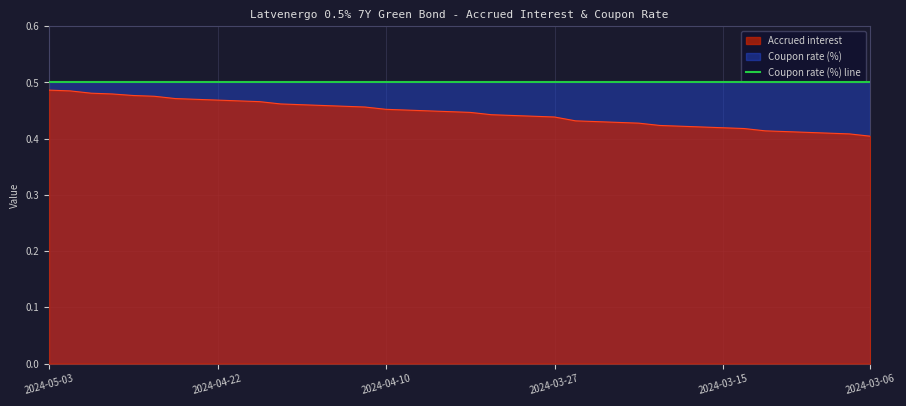

Between 2024-04-08 and 2024-03-28, which is larger?

2024-04-08